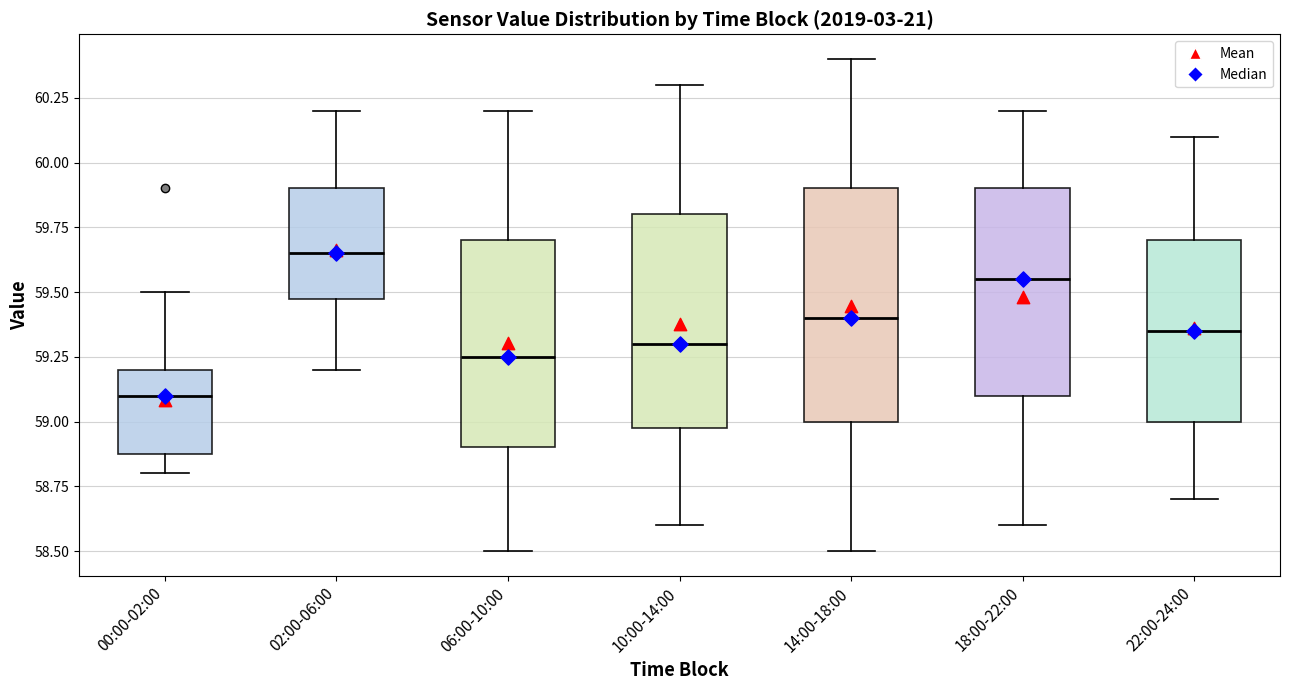

Reading left to right, read every box against the y-axis: the position of its median line, the range the box covers, and the ends of its whiskers. The values are not printed on the chart, so give them approximately, as read against the axis.

00:00-02:00: median 59.10, box 58.90 to 59.20, whiskers 58.80 to 59.50
02:00-06:00: median 59.65, box 59.50 to 59.90, whiskers 59.20 to 60.20
06:00-10:00: median 59.25, box 58.90 to 59.70, whiskers 58.50 to 60.20
10:00-14:00: median 59.30, box 59.00 to 59.80, whiskers 58.60 to 60.30
14:00-18:00: median 59.40, box 59.00 to 59.90, whiskers 58.50 to 60.40
18:00-22:00: median 59.55, box 59.10 to 59.90, whiskers 58.60 to 60.20
22:00-24:00: median 59.35, box 59.00 to 59.70, whiskers 58.70 to 60.10